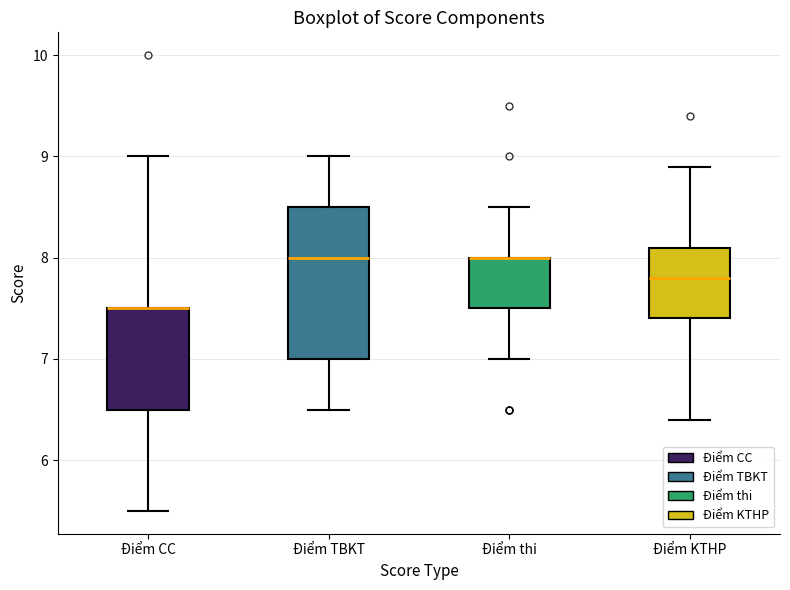

Which box is the tallest, from its lower edge to its upper edge?

Điểm TBKT